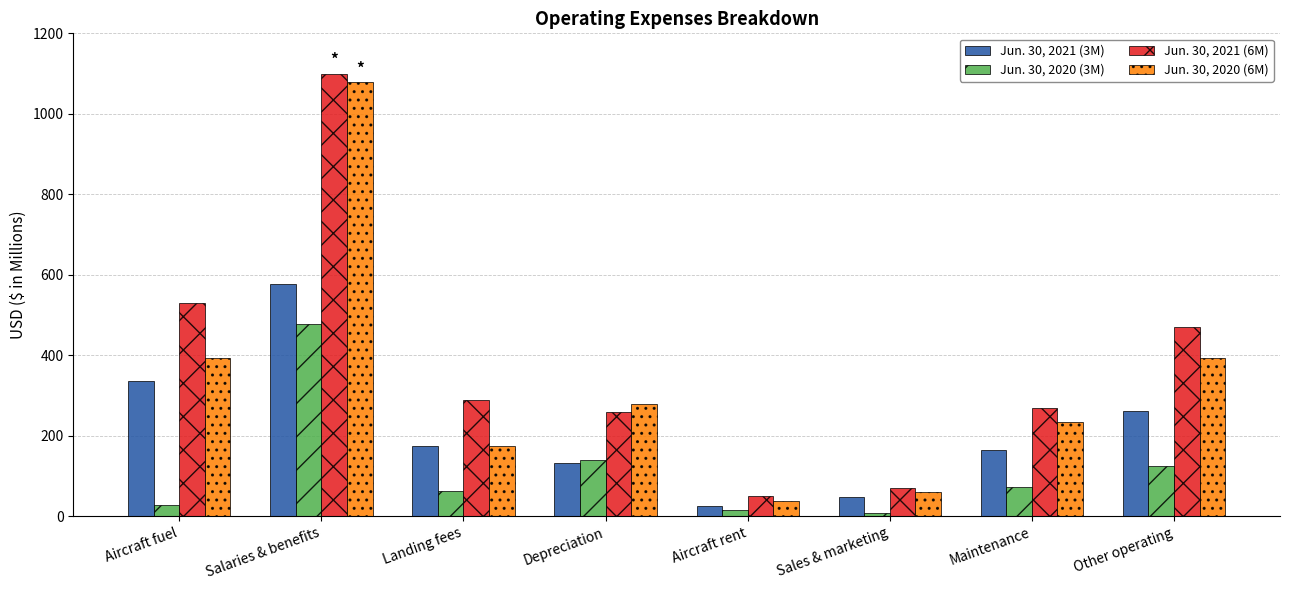

What is the difference between the Jun. 30, 2021 (3M) values at Landing fees and Depreciation?

41